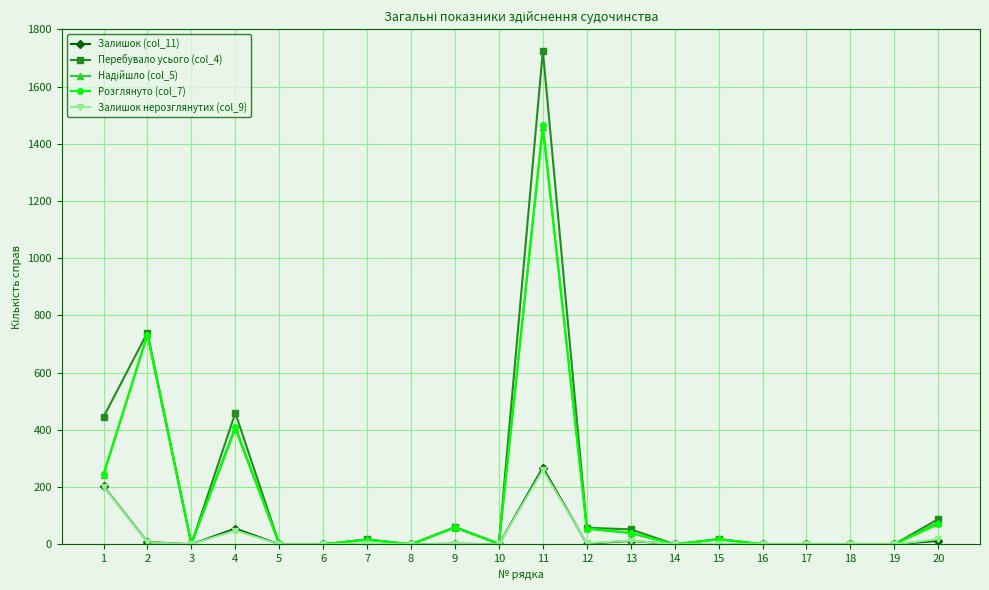

Which series has the widest spread of values?

Перебувало усього (col_4)